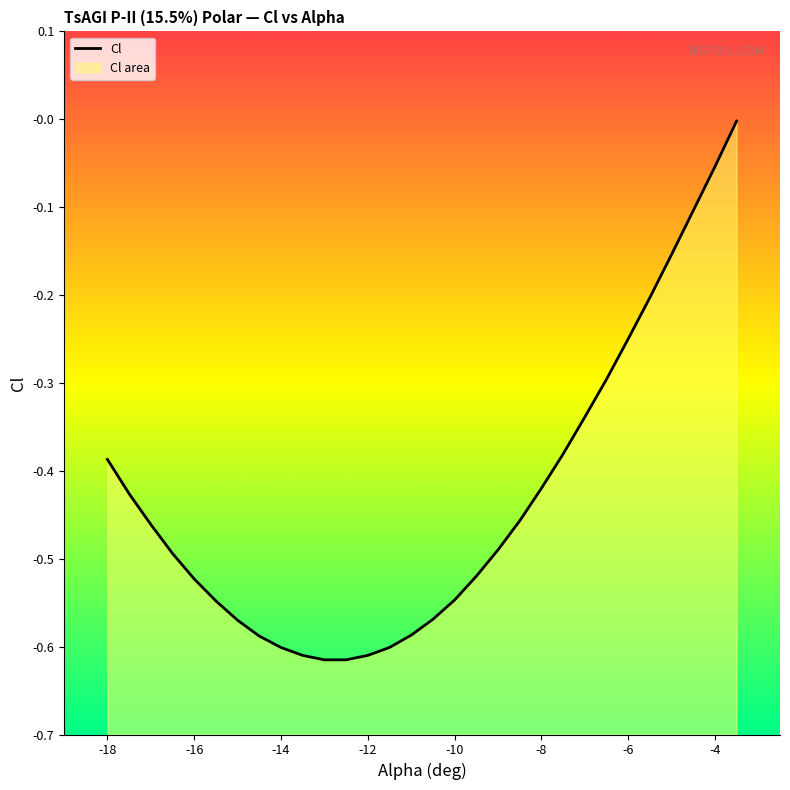

Reading left to right, extract all data points from this chart.

-18=-0.4	-17.5=-0.4	-17=-0.5	-16.5=-0.5	-16=-0.5	-15.5=-0.5	-15=-0.6	-14.5=-0.6	-14=-0.6	-13.5=-0.6	-13=-0.6	-12.5=-0.6	-12=-0.6	-11.5=-0.6	-11=-0.6	-10.5=-0.6	-10=-0.5	-9.5=-0.5	-9=-0.5	-8.5=-0.5	-8=-0.4	-7.5=-0.4	-7=-0.3	-6.5=-0.3	-6=-0.2	-5.5=-0.2	-5=-0.2	-4.5=-0.1	-4=-0.1	-3.5=-0.0